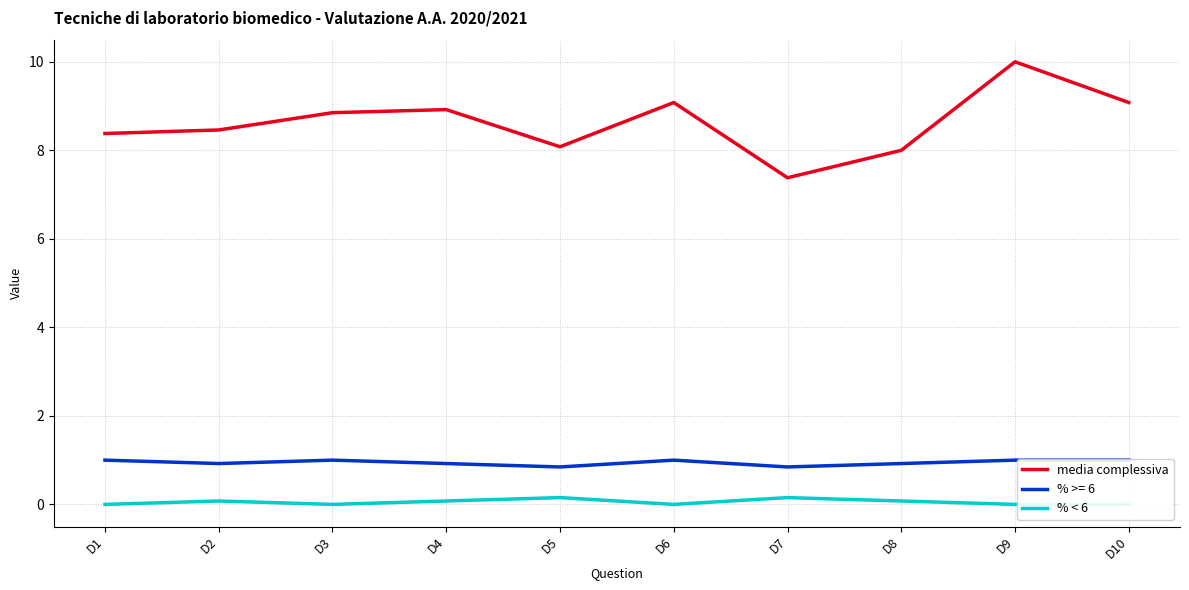

At which category does % < 6 reach its first local valley?

D3